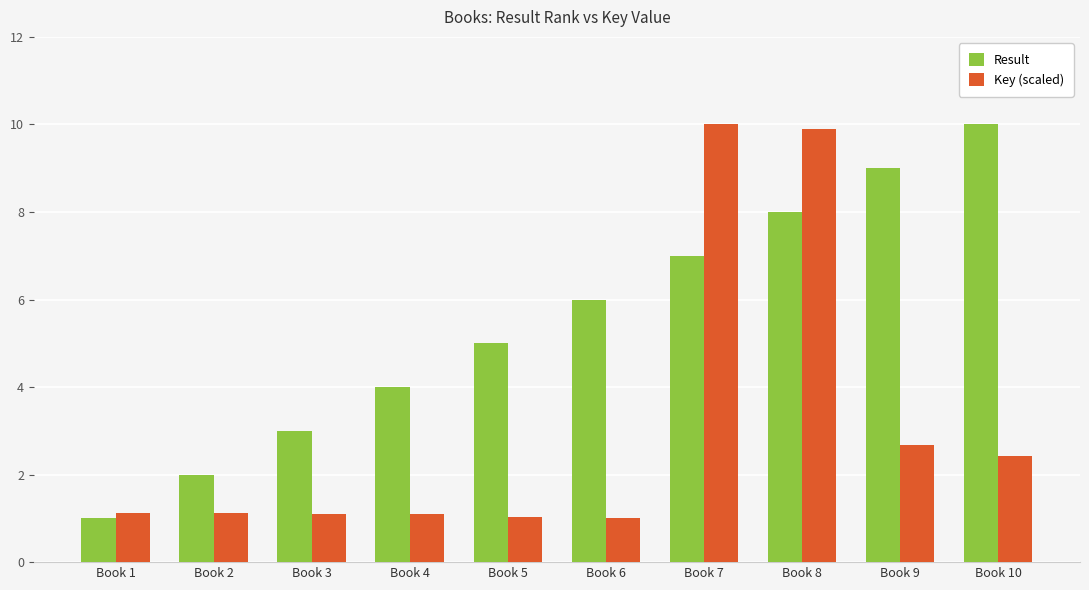

What is the greatest value displayed?

10.0